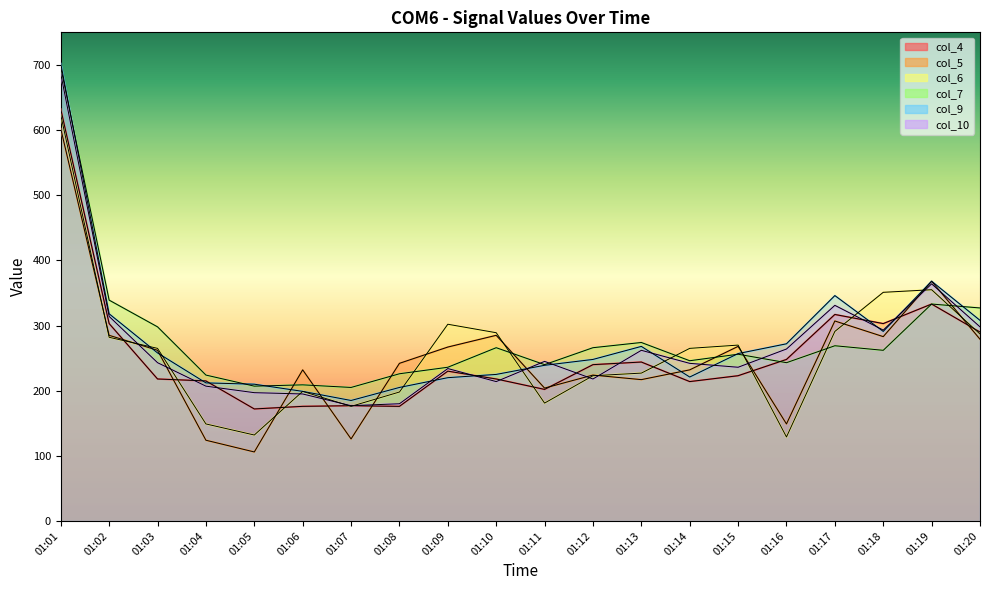

Where do col_10 and col_5 first cross each other?

01:02 and 01:03